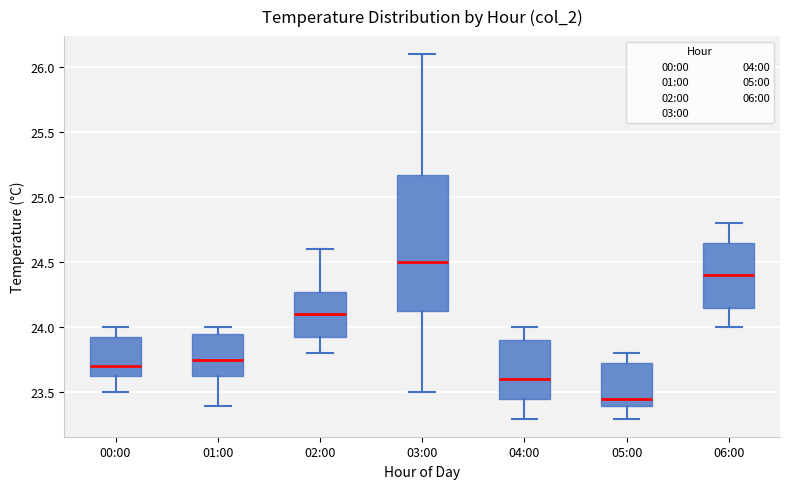

Reading left to right, transcribe this box plot: for each box, give where its median line is, the range the box spans, and where its two whiskers end, as read against the y-axis. The values are not printed on the chart, so give them approximately, as read against the axis.

00:00: median 23.70, box 23.65 to 23.95, whiskers 23.50 to 24.00
01:00: median 23.75, box 23.65 to 23.95, whiskers 23.40 to 24.00
02:00: median 24.10, box 23.95 to 24.30, whiskers 23.80 to 24.60
03:00: median 24.50, box 24.15 to 25.20, whiskers 23.50 to 26.10
04:00: median 23.60, box 23.45 to 23.90, whiskers 23.30 to 24.00
05:00: median 23.45, box 23.40 to 23.75, whiskers 23.30 to 23.80
06:00: median 24.40, box 24.15 to 24.65, whiskers 24.00 to 24.80